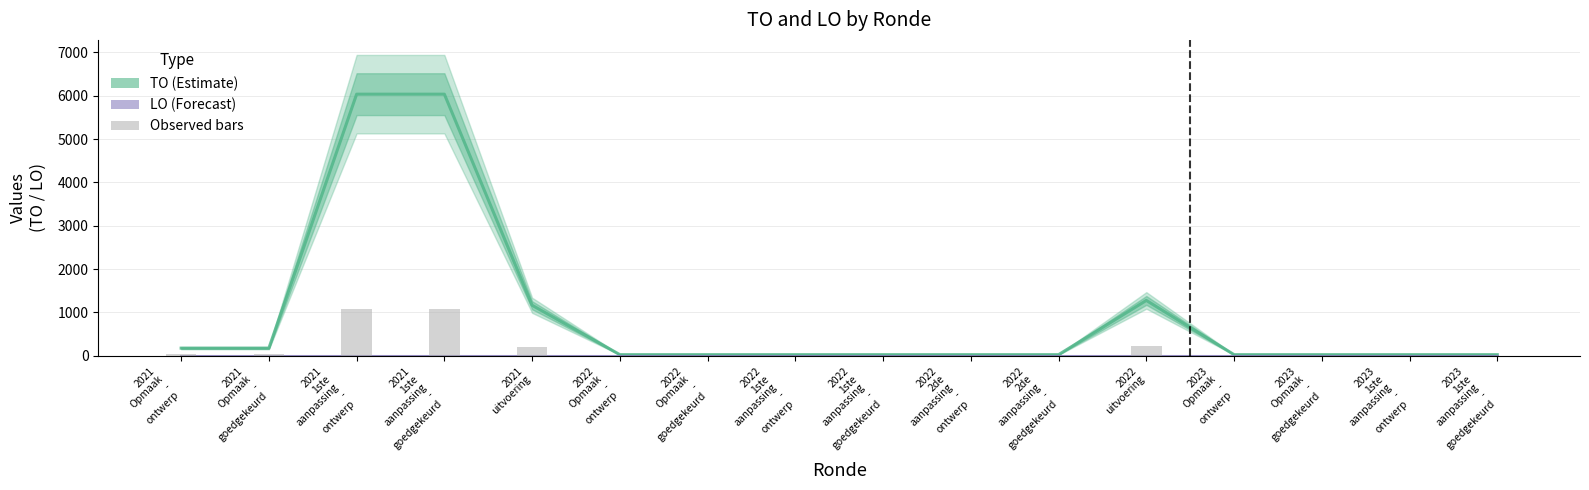

True or false: TO (Estimate) has a value of 12 at 2022
1ste
aanpassing
-
ontwerp.

False